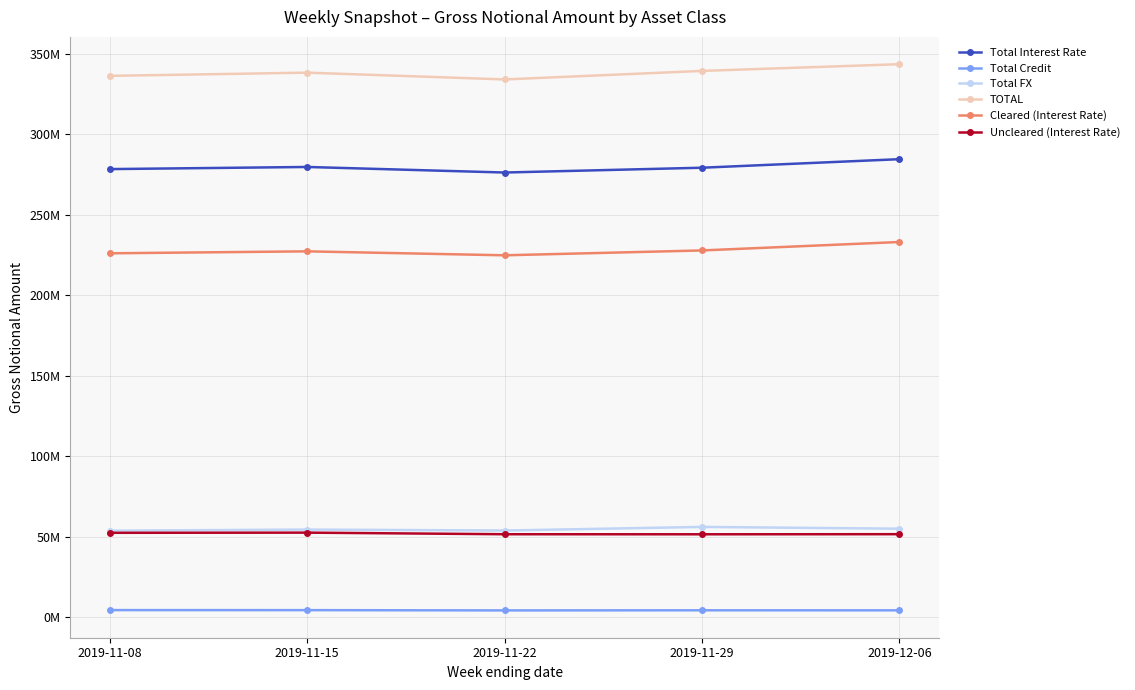

What are all the series names shown in the legend?

Total Interest Rate, Total Credit, Total FX, TOTAL, Cleared (Interest Rate), Uncleared (Interest Rate)